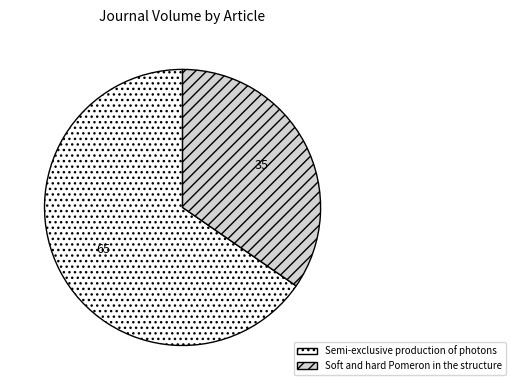

Is there any slice that represents more than half of the pie?

Yes